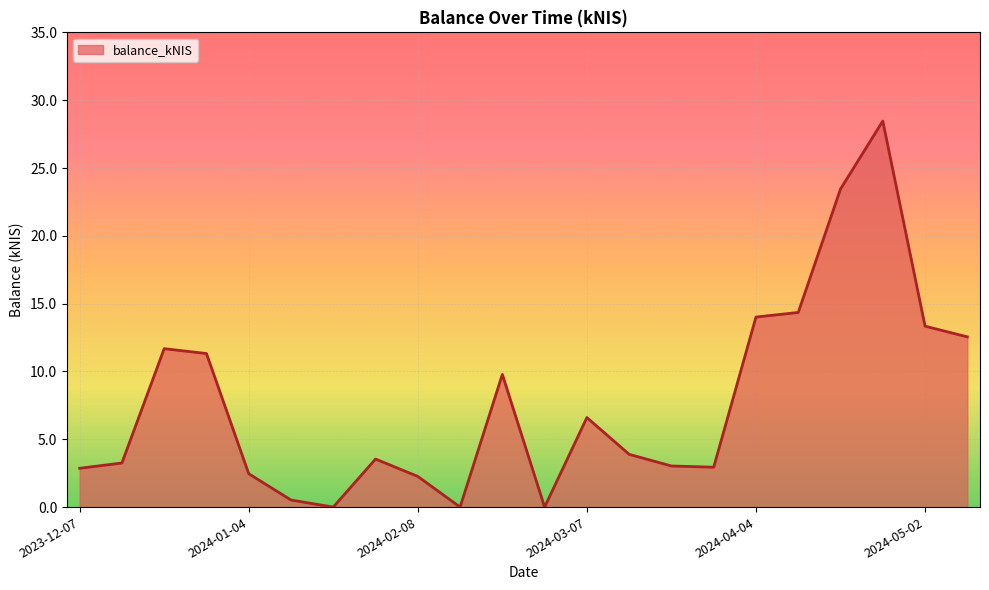

What is the sum of all values?

170.3